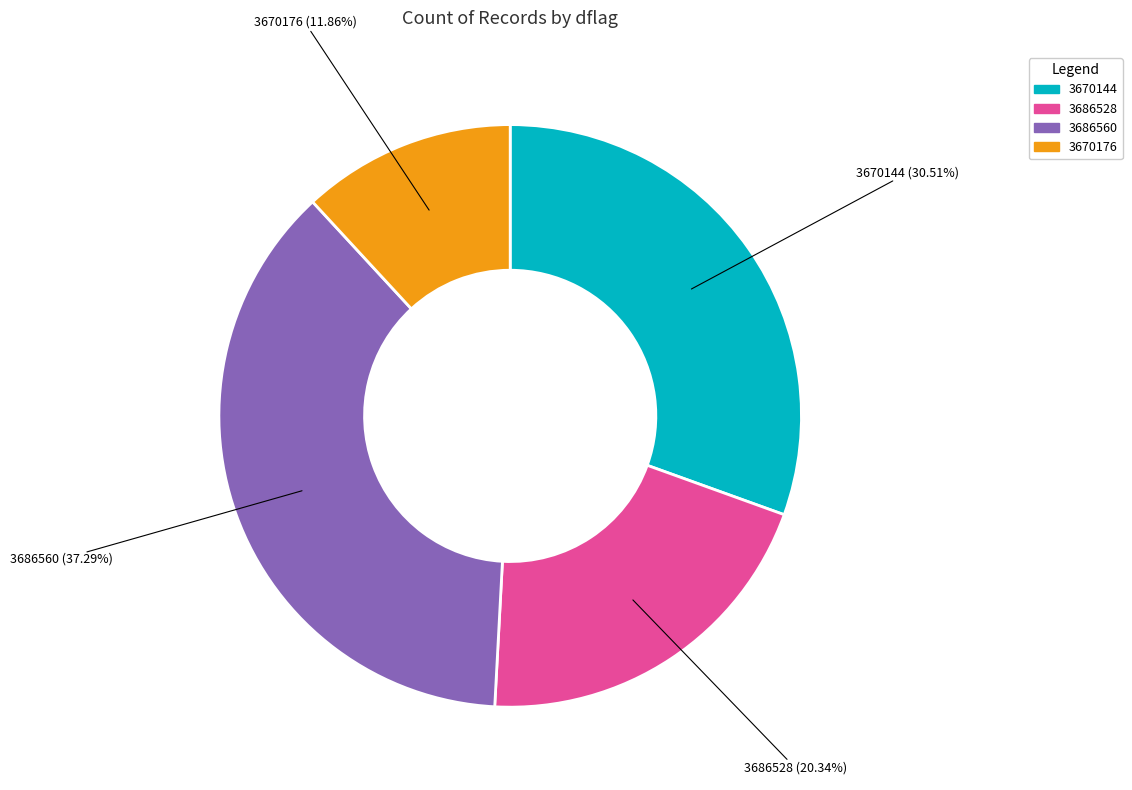

Is there any slice that represents more than half of the pie?

No